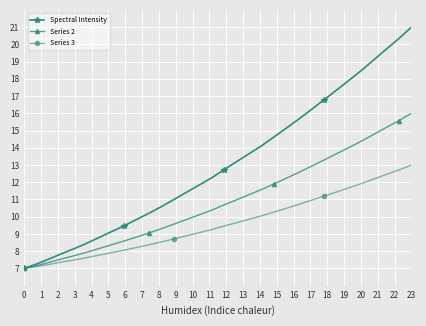

Which series has the largest range (max minus min)?

Spectral Intensity